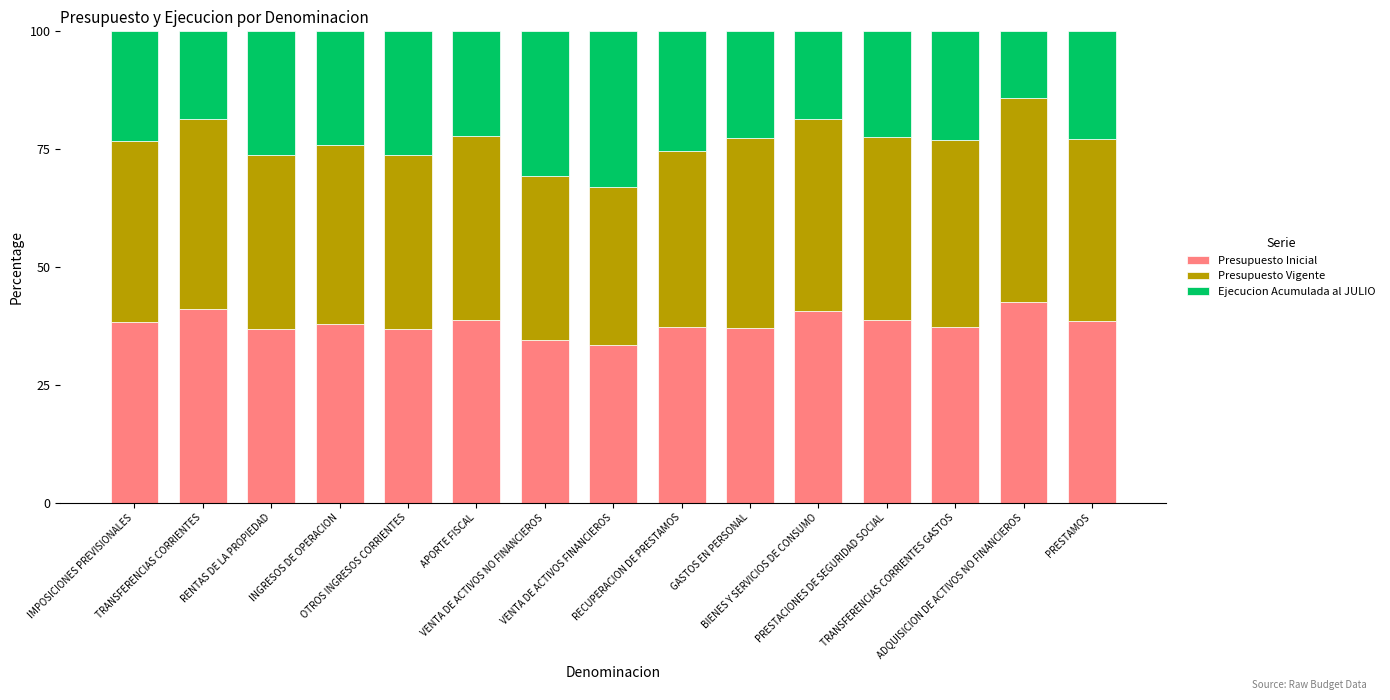

What is the sum of all Presupuesto Inicial values?

570.6